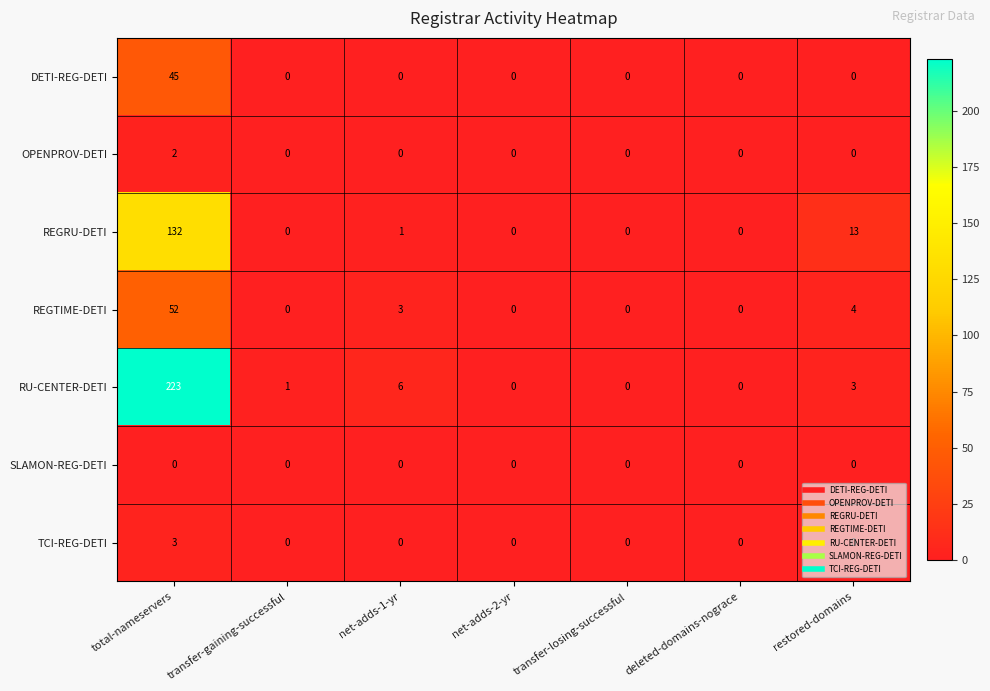

Which series has the largest range (max minus min)?

RU-CENTER-DETI